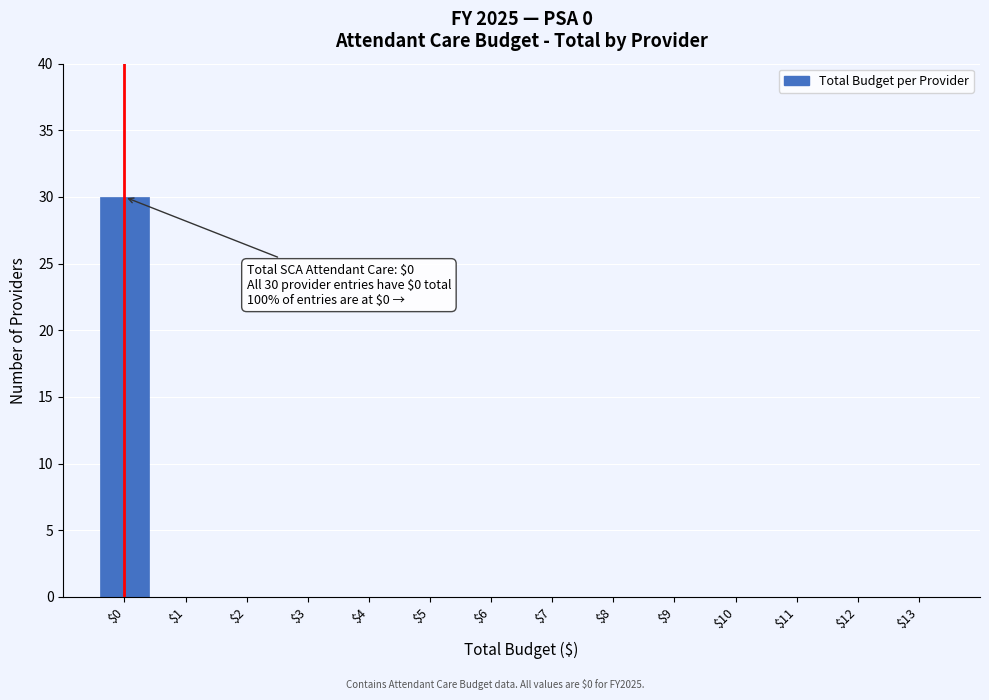

Which range on the x-axis has the tallest bar?

-0.5 to 0.5